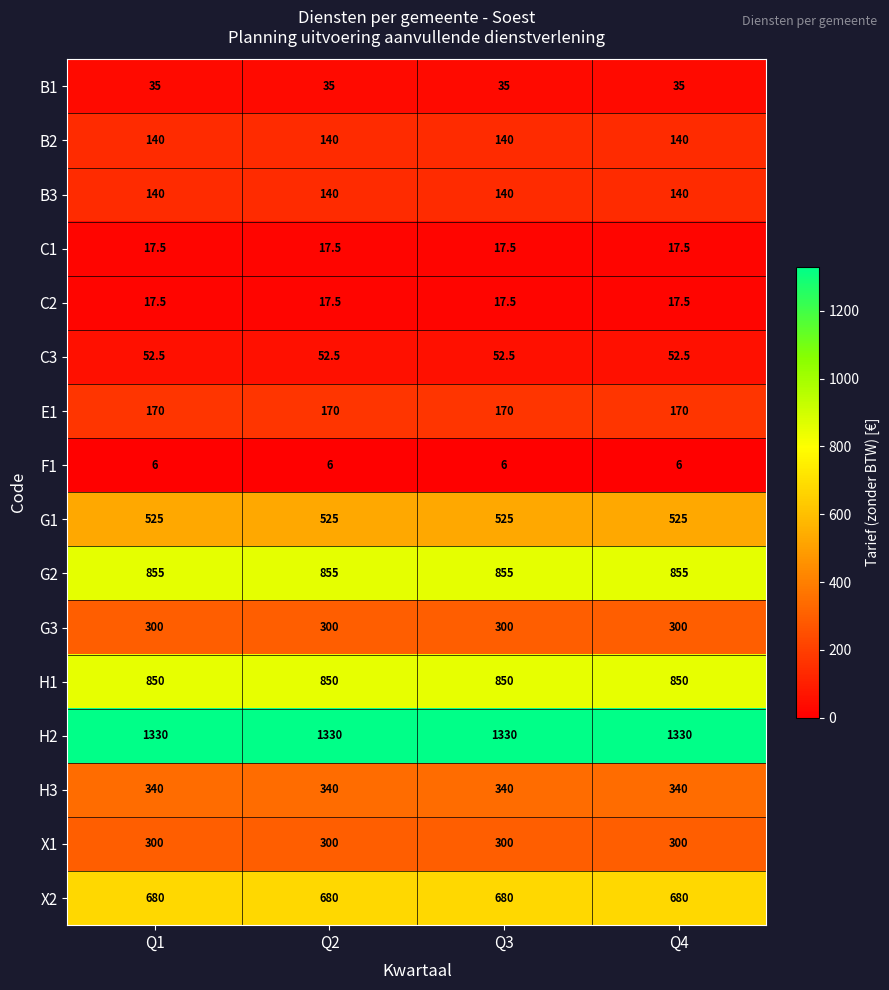

What is the difference between the highest and lowest values at Q4?

1324.0